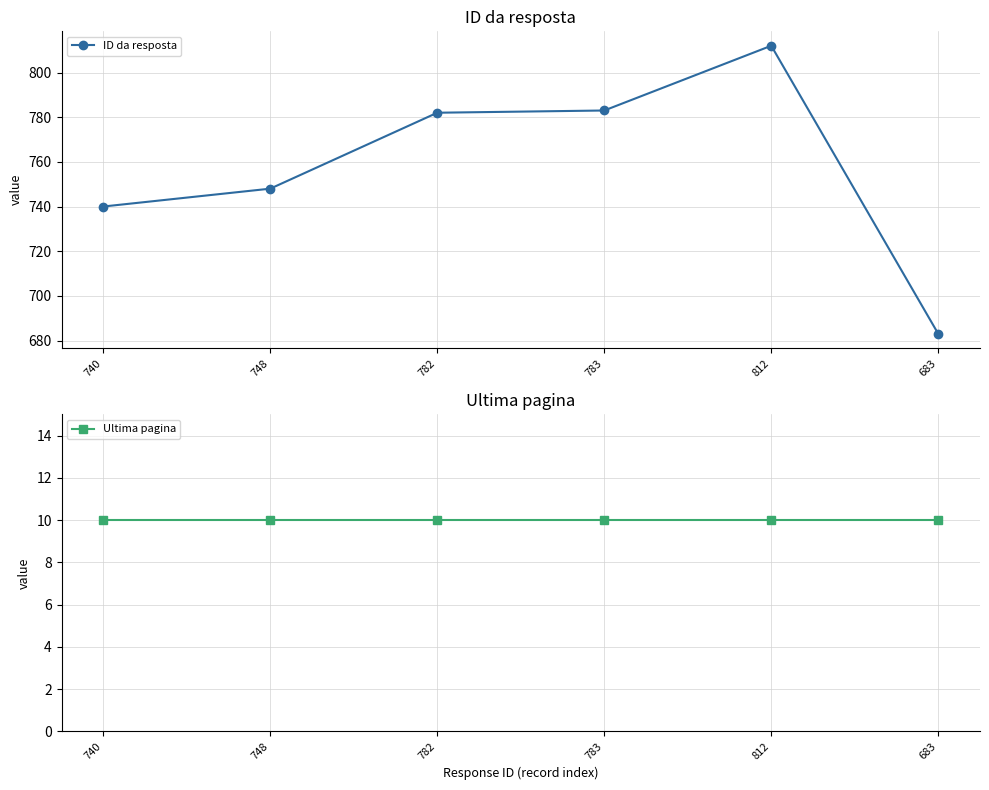

Where does the ID da resposta series first go above 782?

783